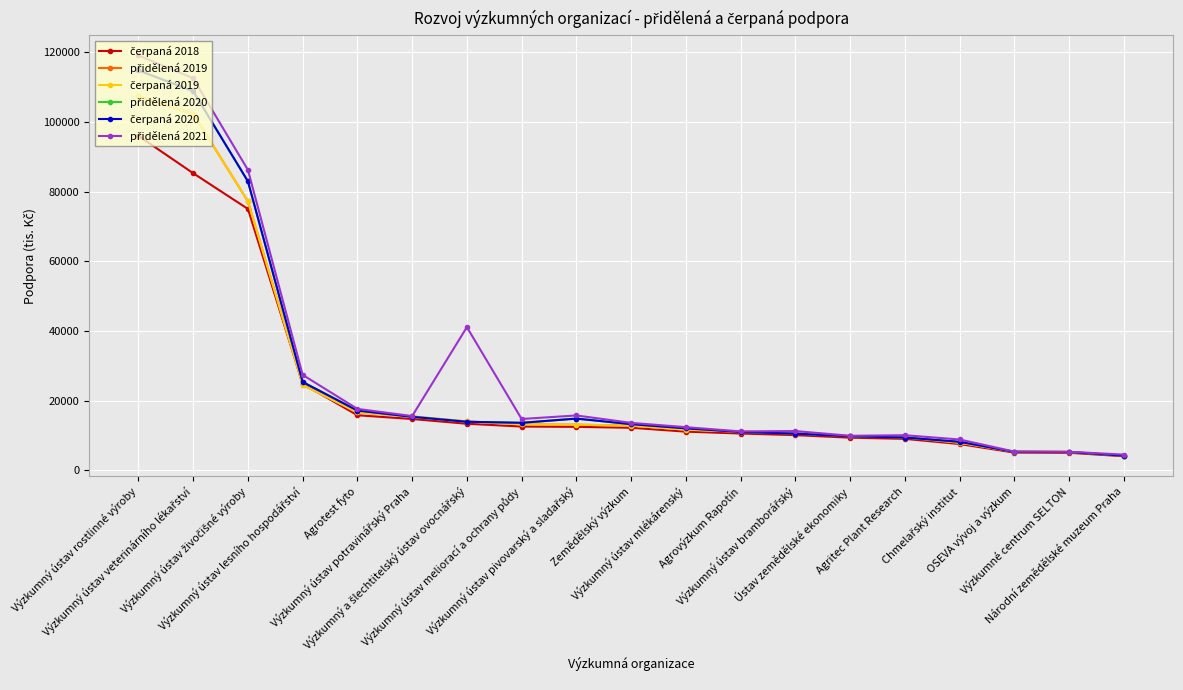

Is the value of přidělená 2021 at Národní zemědělské muzeum Praha greater than the value of čerpaná 2020 at Výzkumný a šlechtitelský ústav ovocnářský?

No